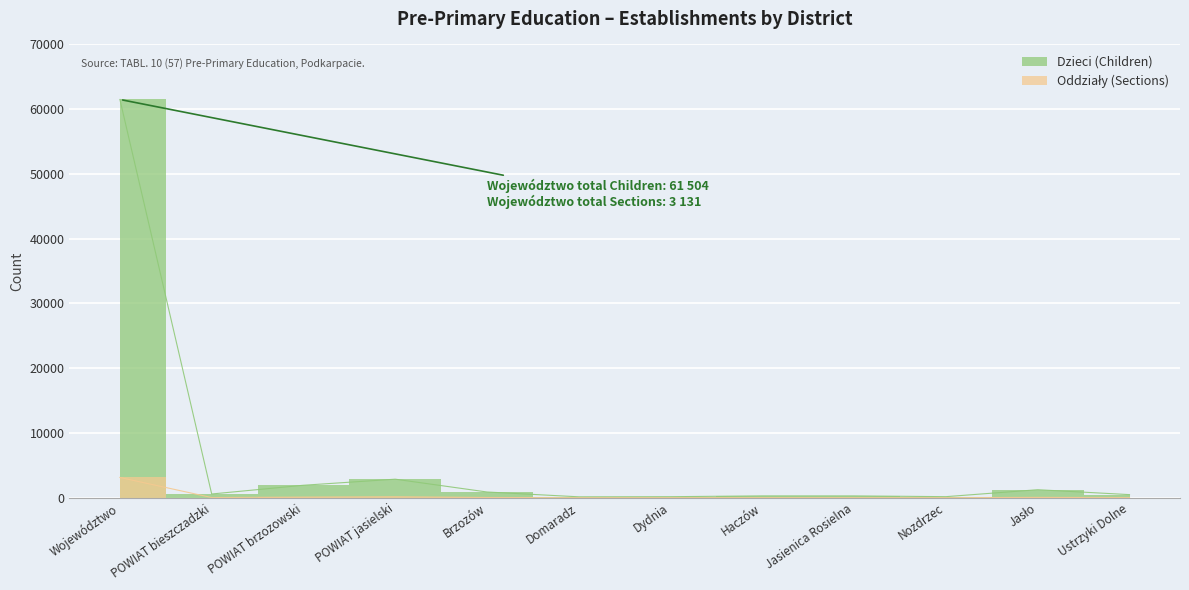

Reading left to right, list all the values displayed in this chart.

Dzieci (Children): 61504	579	1929	2866	887	142	161	288	285	166	1240	481
Oddziały (Sections): 3131	30	98	156	40	8	14	14	13	10	58	24